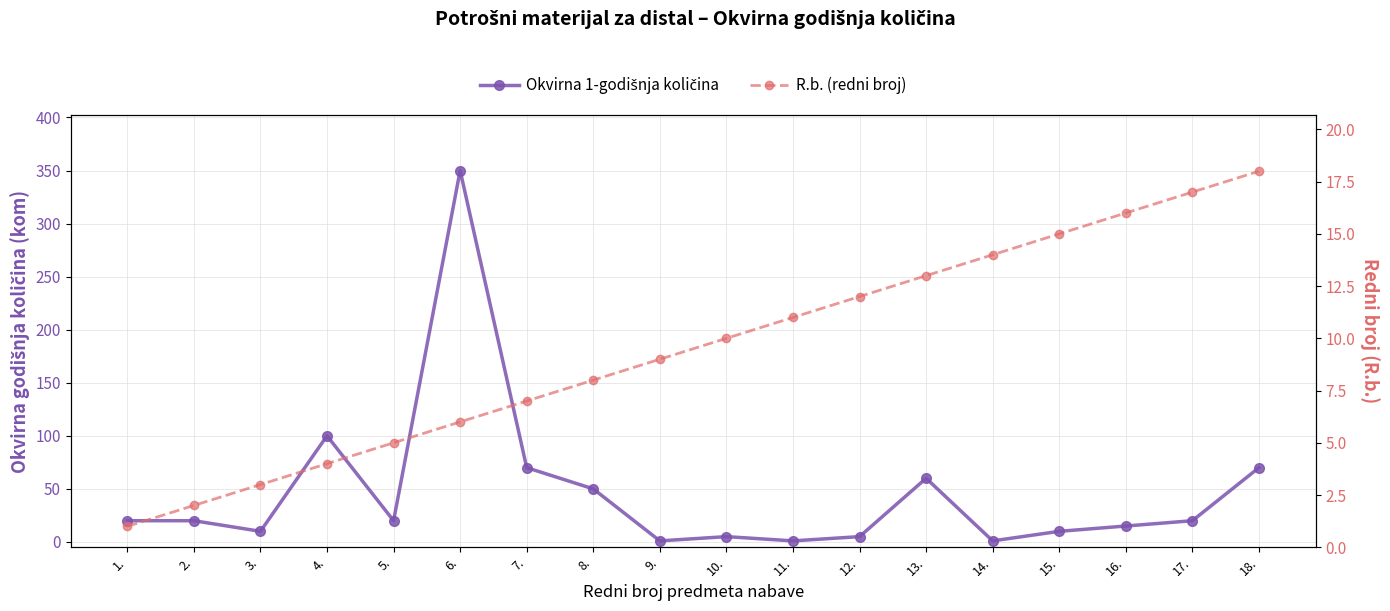

Reading left to right, what are all the values shown in this chart?

Okvirna 1-godišnja količina: 1.=20	2.=20	3.=10	4.=100	5.=20	6.=350	7.=70	8.=50	9.=1	10.=5	11.=1	12.=5	13.=60	14.=1	15.=10	16.=15	17.=20	18.=70
R.b. (redni broj): 1.=1	2.=2	3.=3	4.=4	5.=5	6.=6	7.=7	8.=8	9.=9	10.=10	11.=11	12.=12	13.=13	14.=14	15.=15	16.=16	17.=17	18.=18